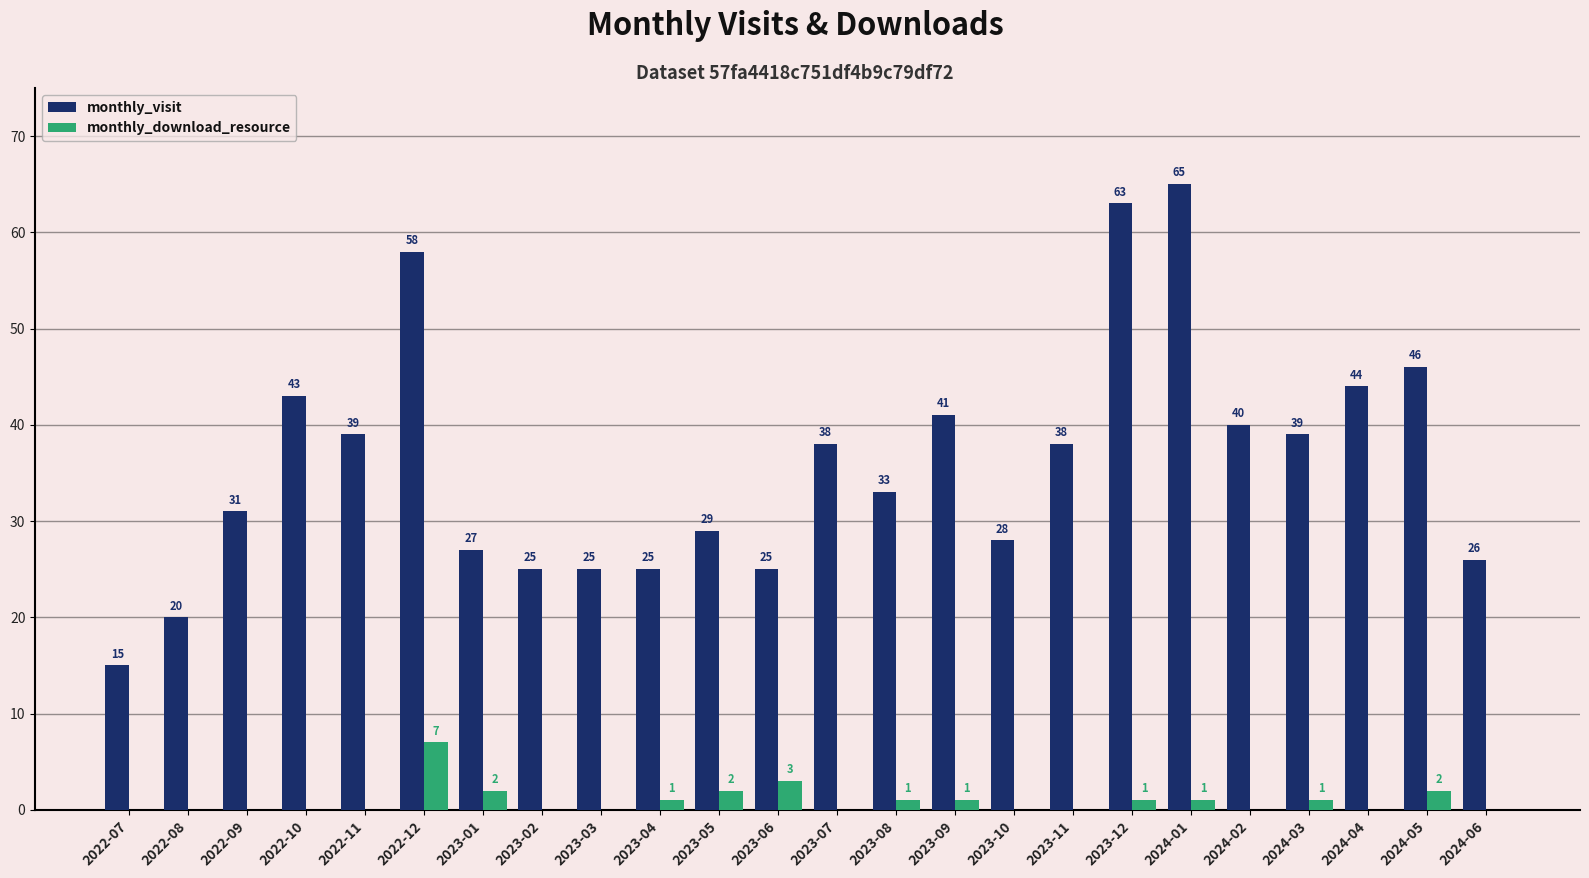

Reading left to right, list all the values displayed in this chart.

monthly_visit: 15	20	31	43	39	58	27	25	25	25	29	25	38	33	41	28	38	63	65	40	39	44	46	26
monthly_download_resource: 0	0	0	0	0	7	2	0	0	1	2	3	0	1	1	0	0	1	1	0	1	0	2	0